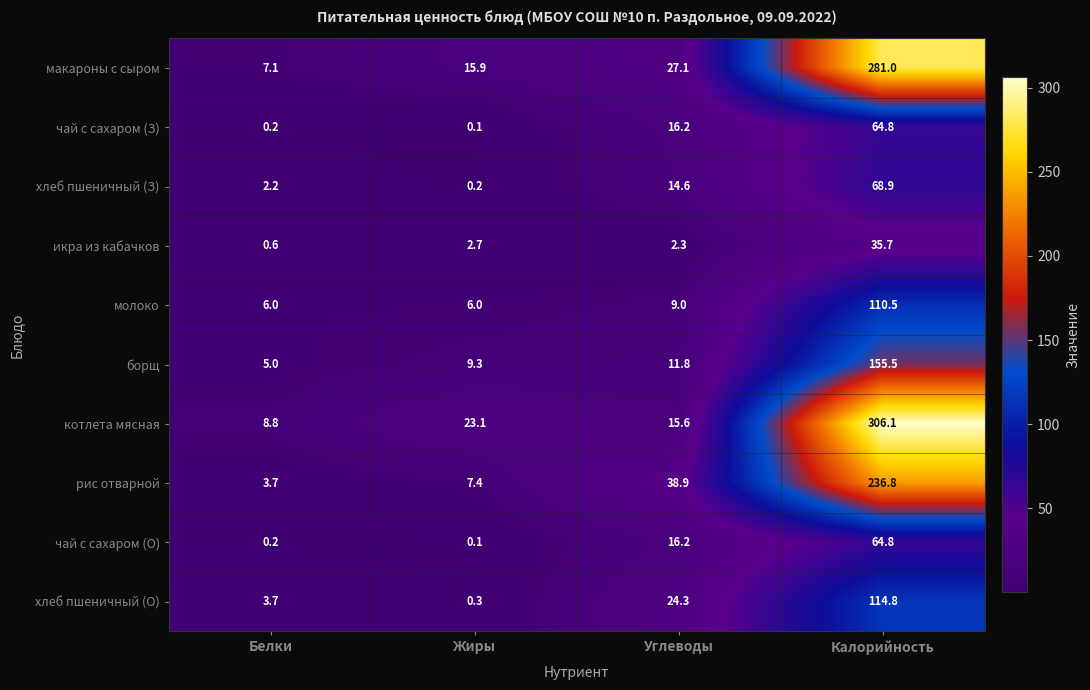

At which category does the chart reach its peak across all series?

Калорийность